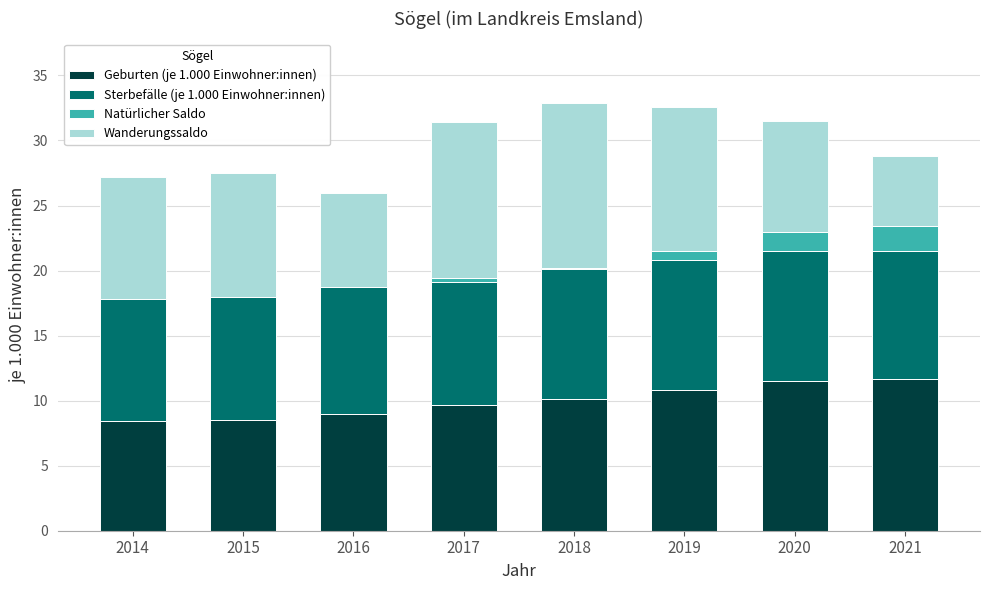

What is the maximum value for Geburten (je 1.000 Einwohner:innen)?

11.7